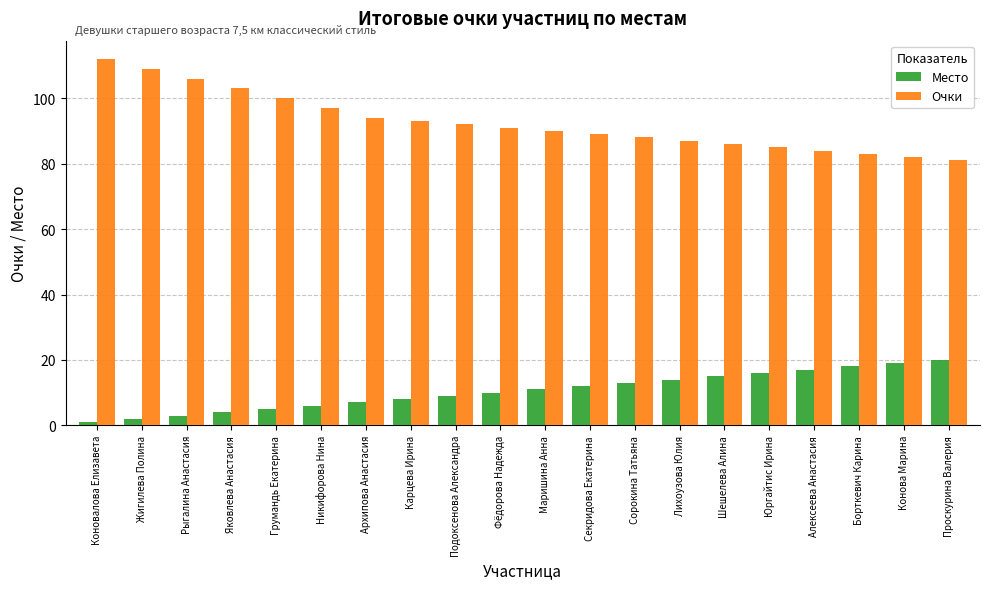

How many bars are there in total?

40